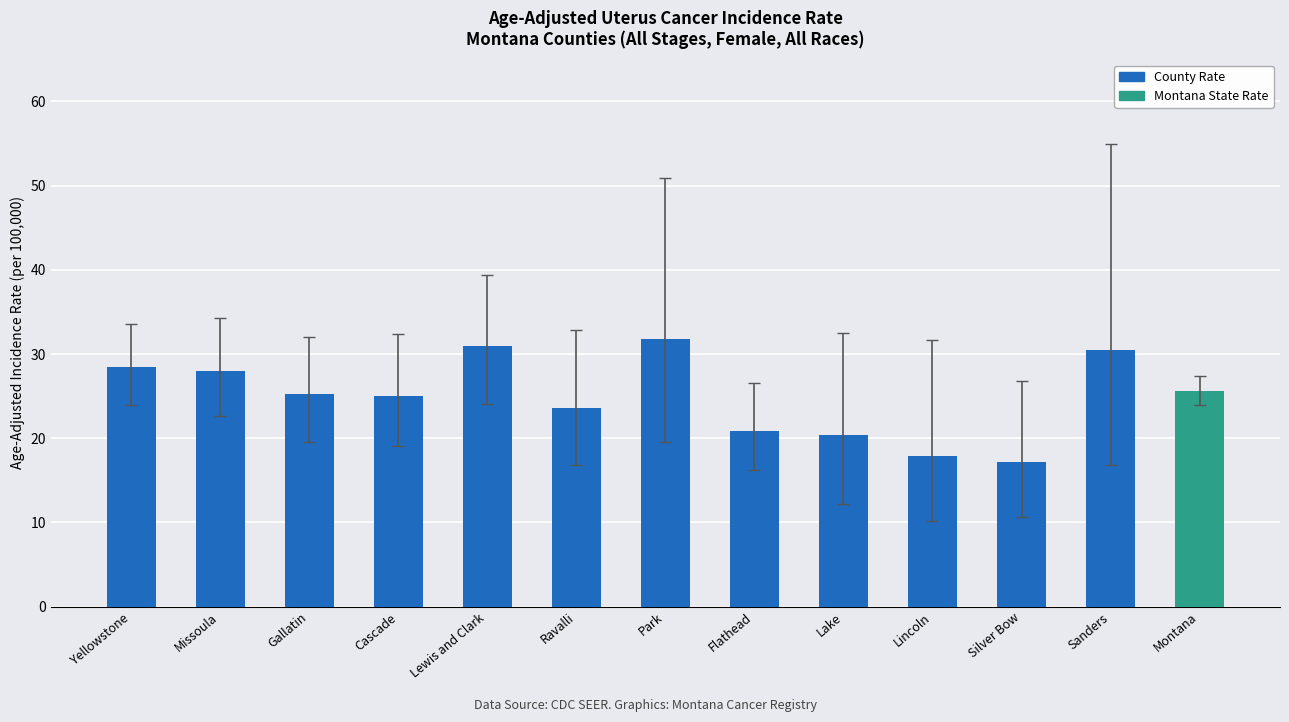

Which category has the lowest value across all series?

Silver Bow